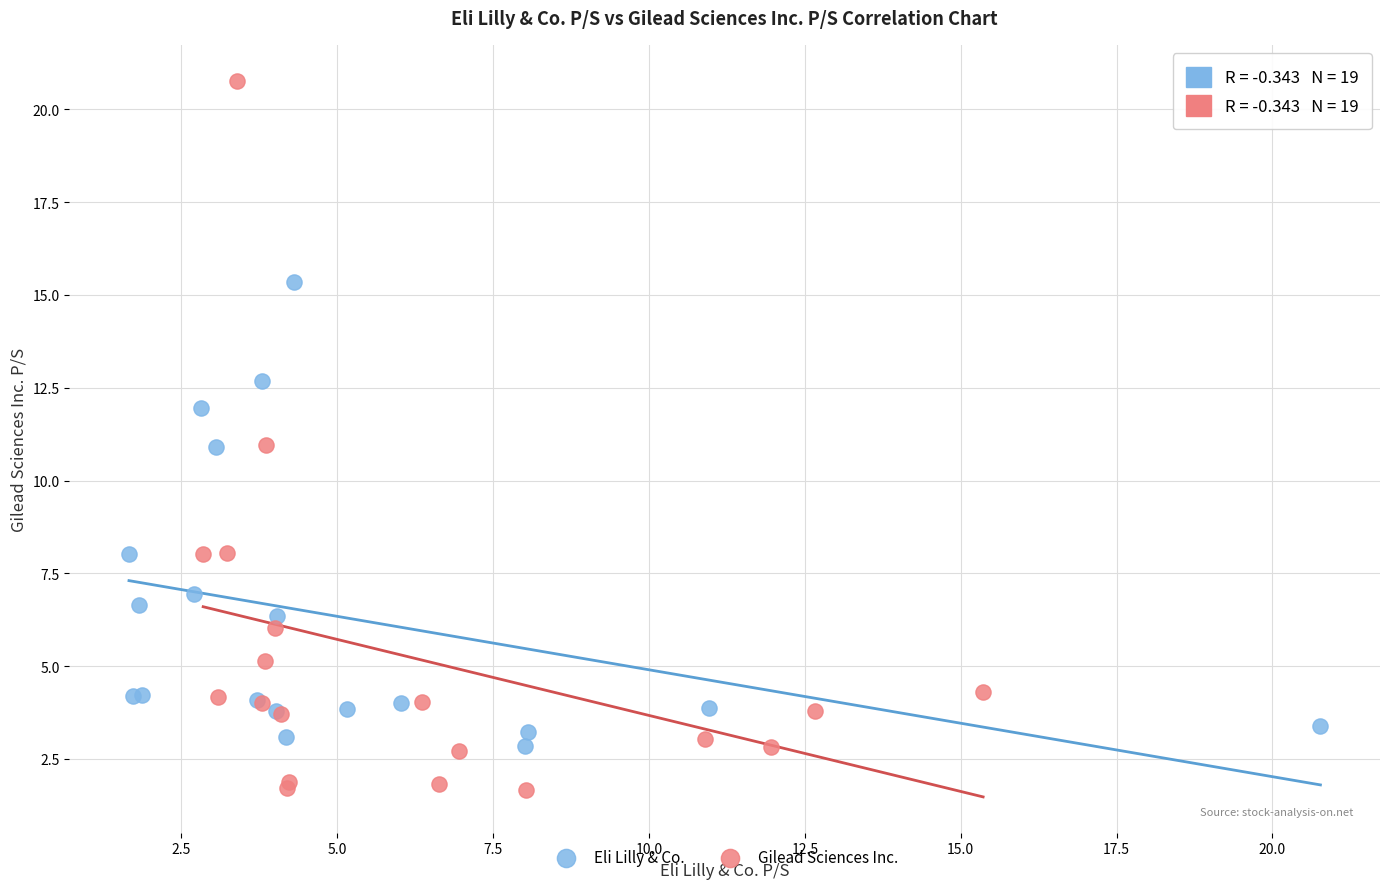

Which series reaches the maximum Y coordinate?

Gilead Sciences Inc.